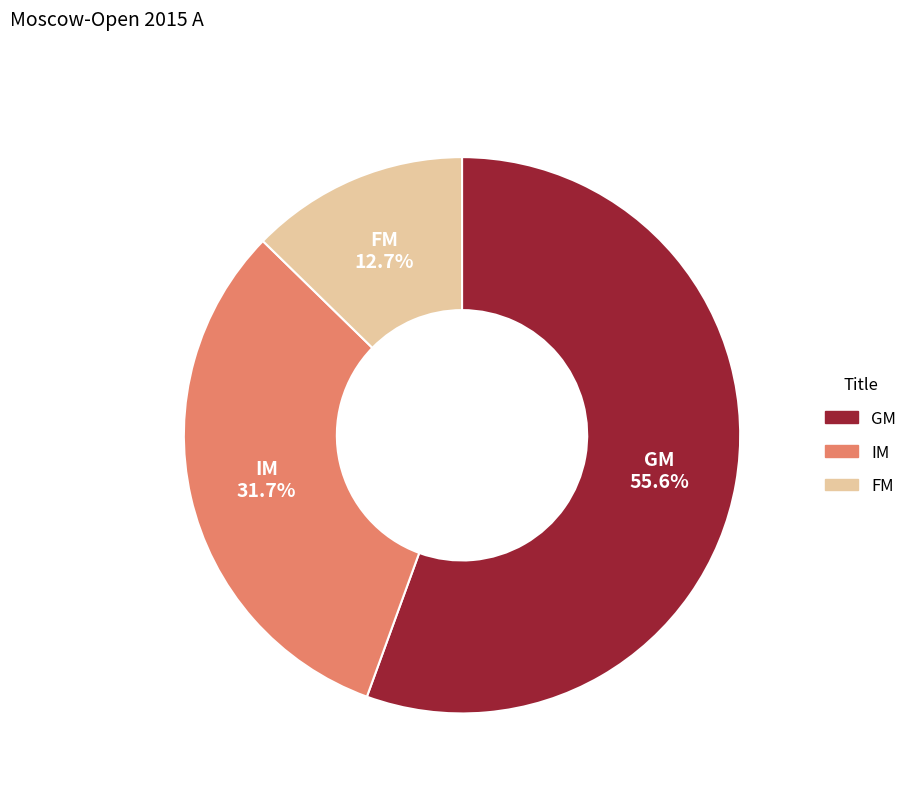

How many segments does this pie chart have?

3